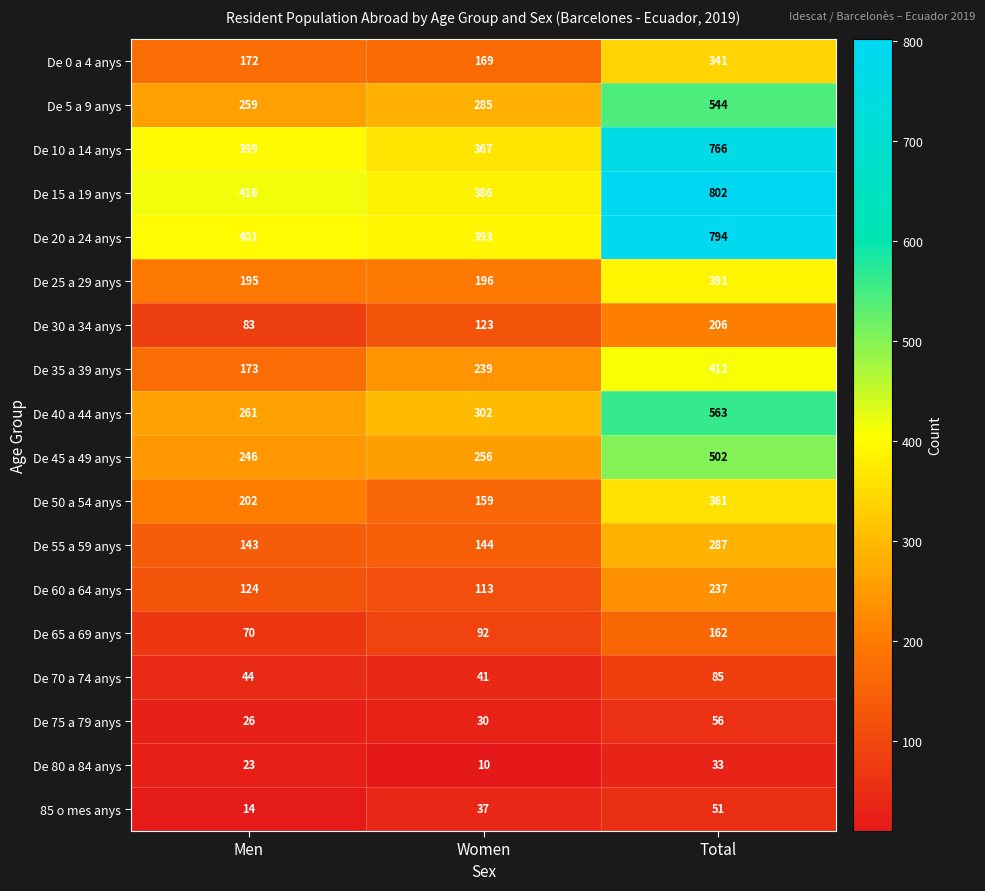

At which category is the sum across all series the highest?

Total